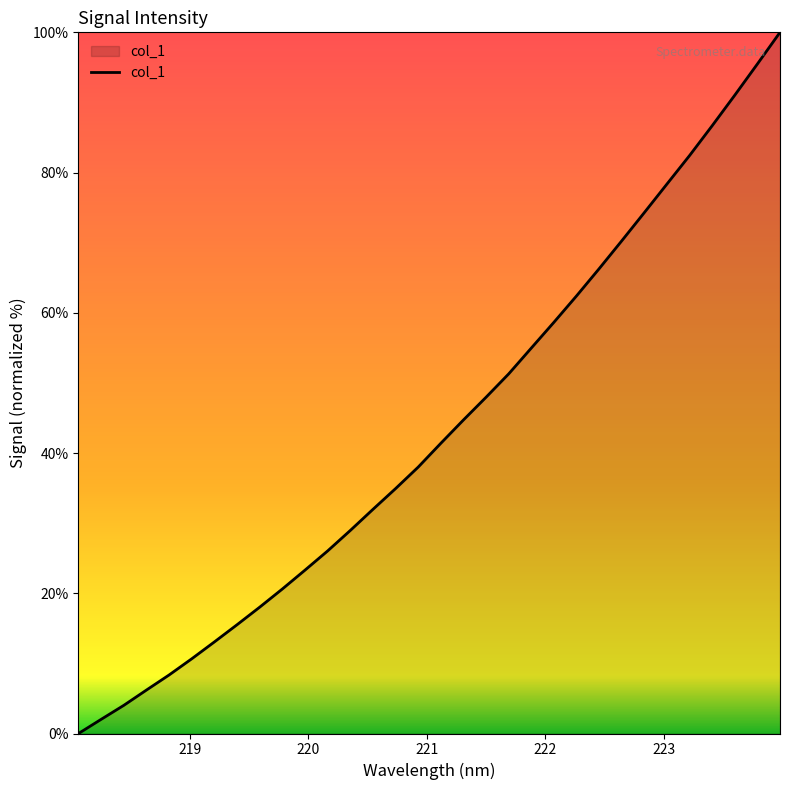

What is the difference between the maximum and minimum values?

100.0